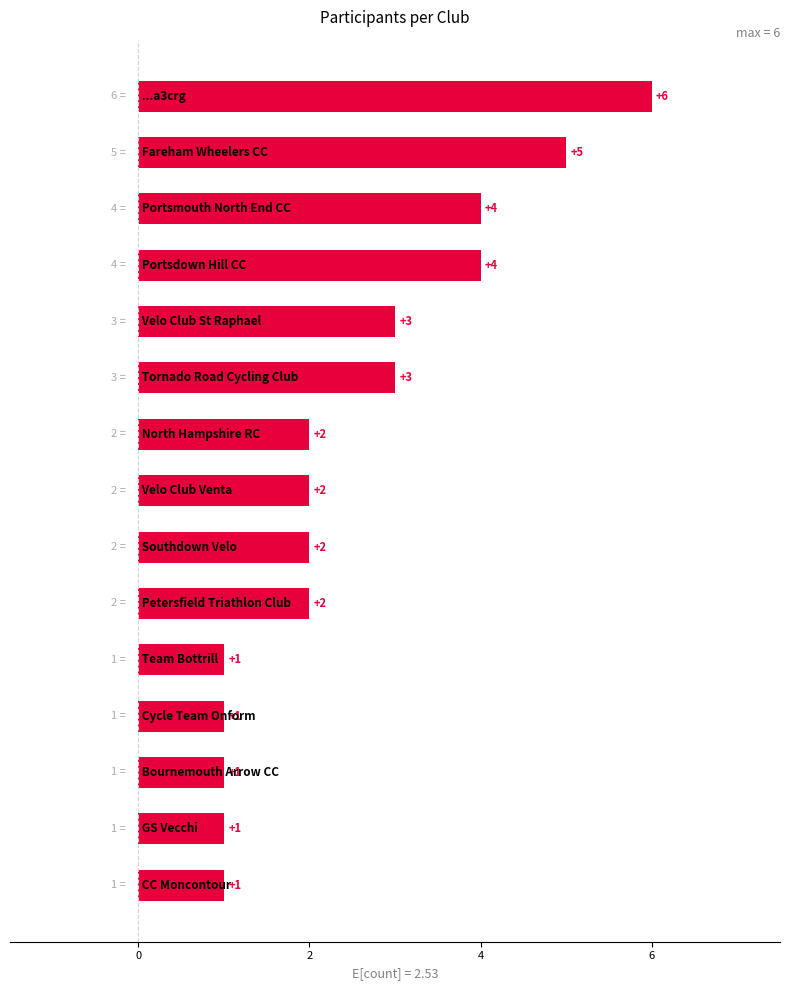

True or false: the data shows 4 at 10.

False